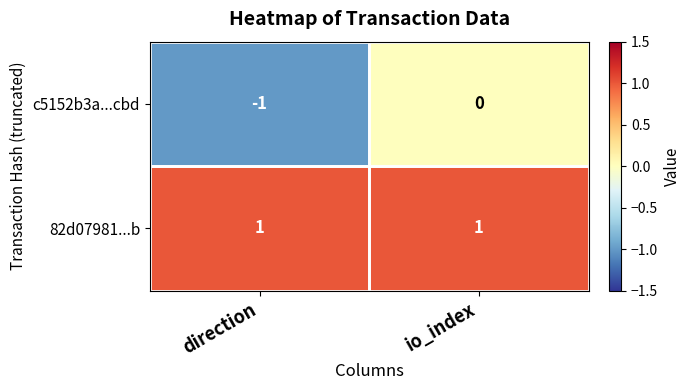

Count the number of categories in the chart.

2